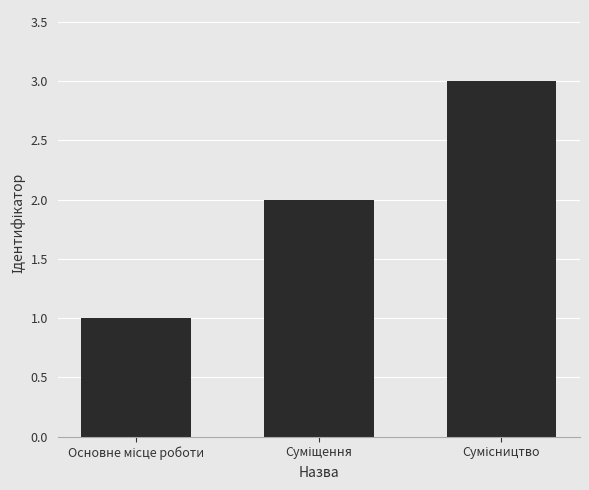

What is the sum of all values?

6